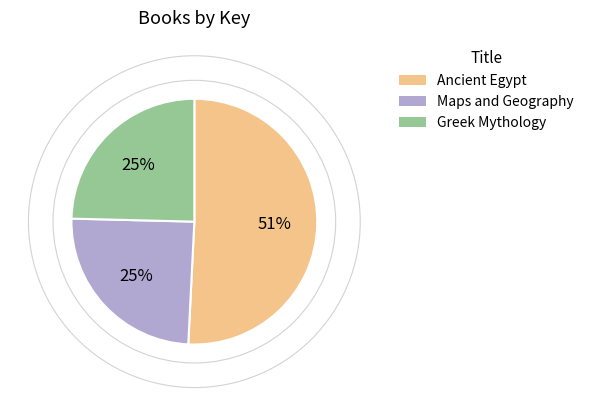

Which slice is the largest?

Ancient Egypt